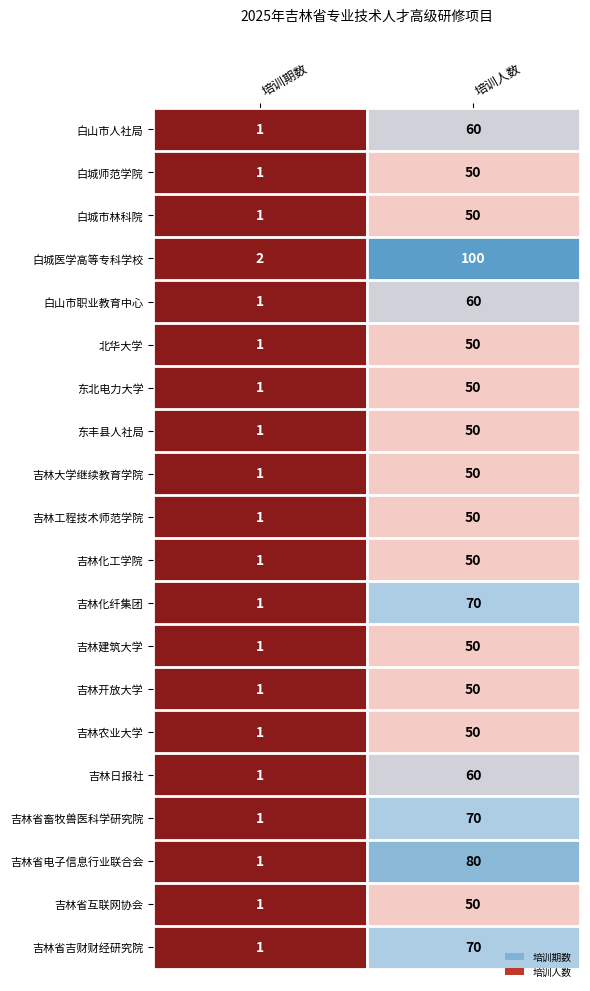

Rank the categories by 白山市人社局 value from lowest to highest.

培训期数, 培训人数